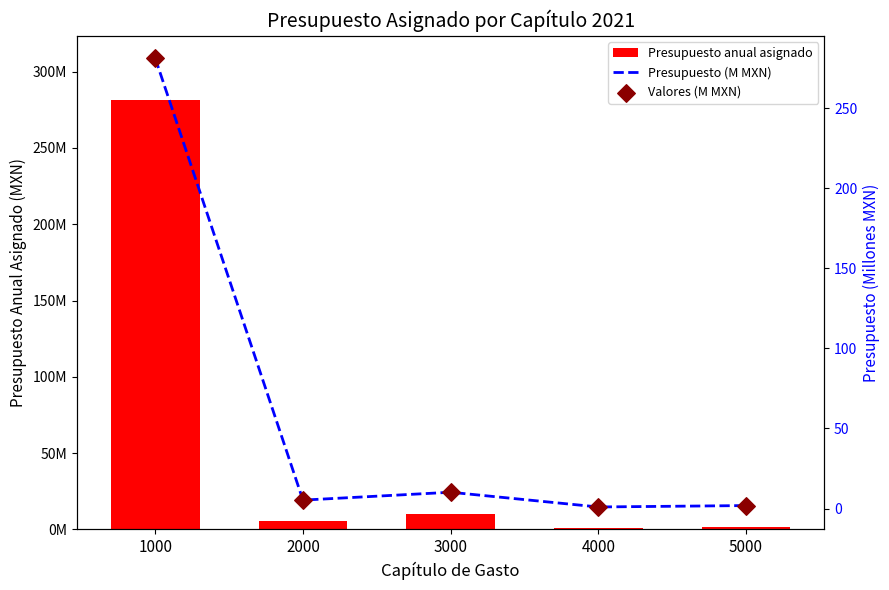

At how many categories does at least one series exceed 125902402?

1